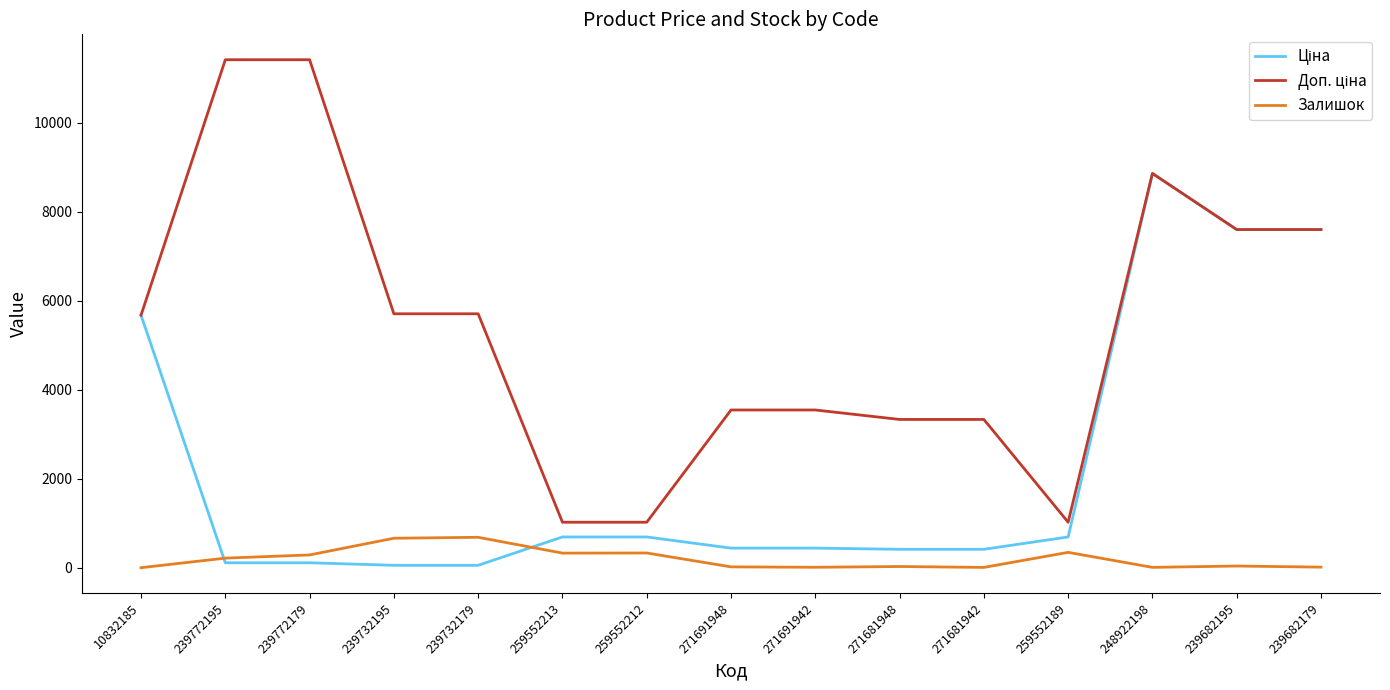

At which category is the sum across all series the highest?

248922198